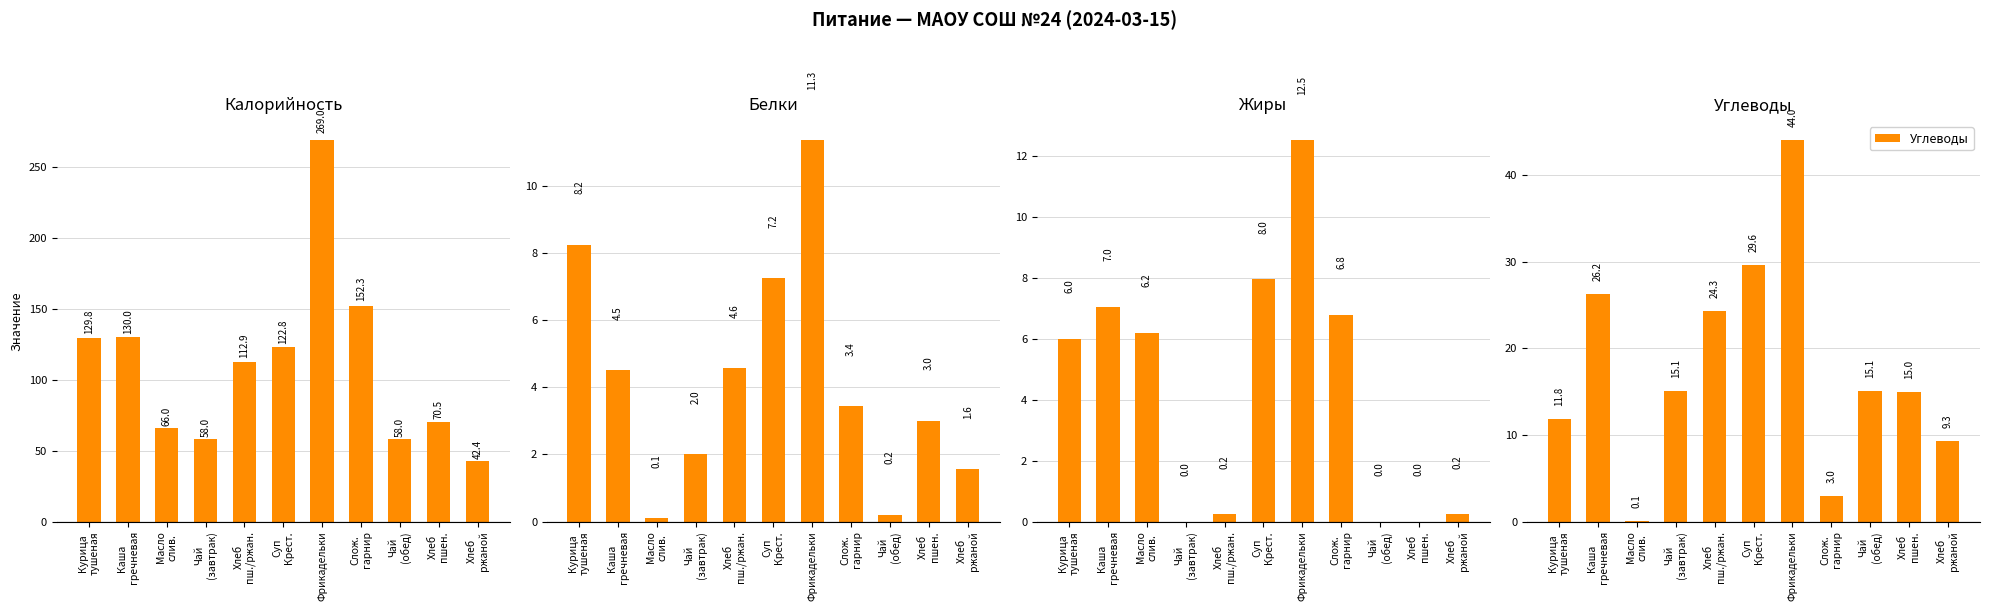

What is the difference between the maximum and minimum values in the Жиры series?

12.5